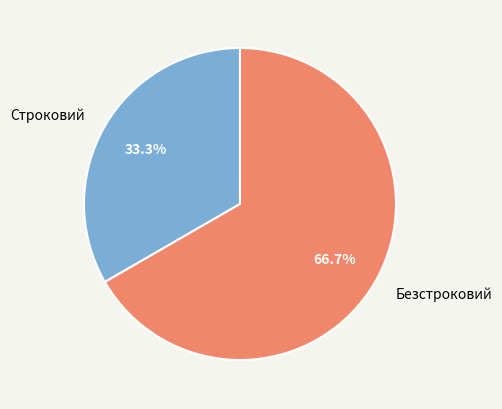

What percentage is the Безстроковий slice, to the nearest percent?

67%